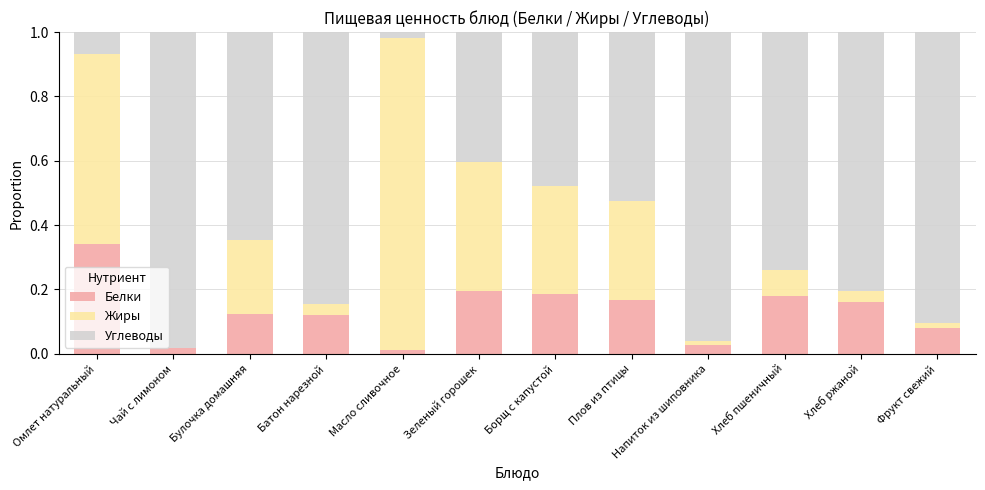

At which label does Белки reach its peak?

Омлет натуральный